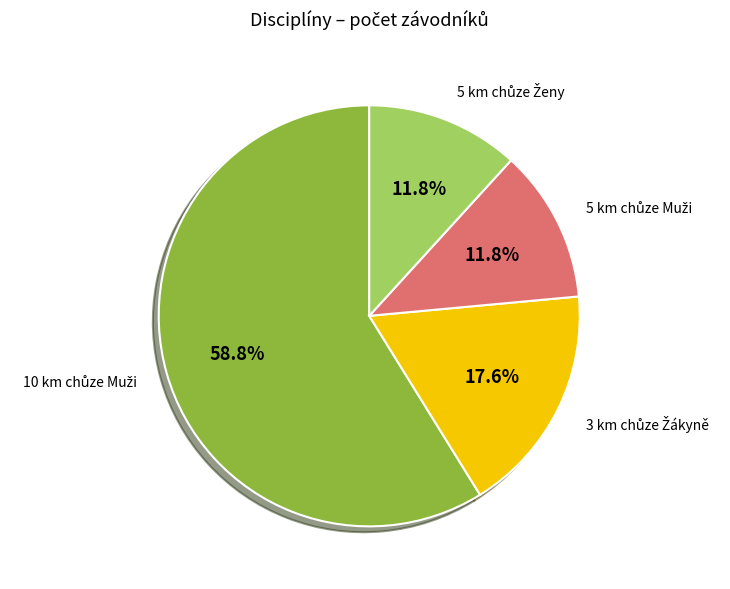

Is there a majority slice in this chart?

Yes